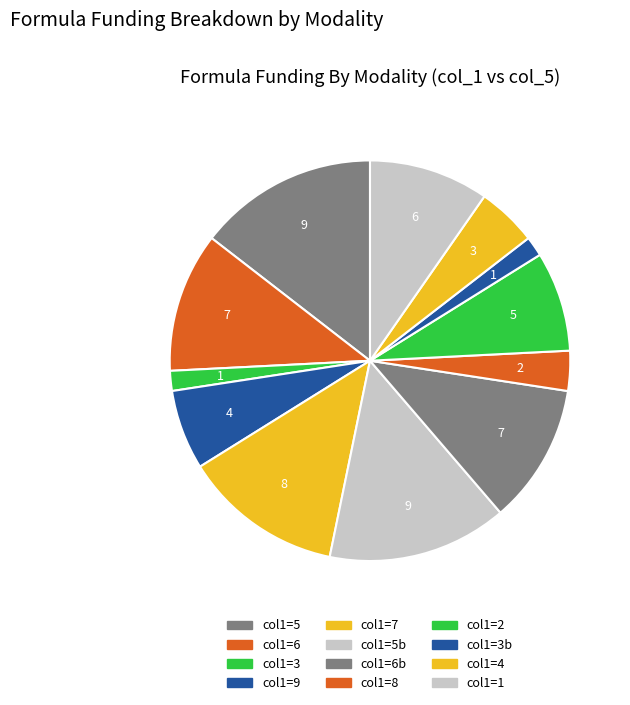

Count the number of slices in the pie.

12